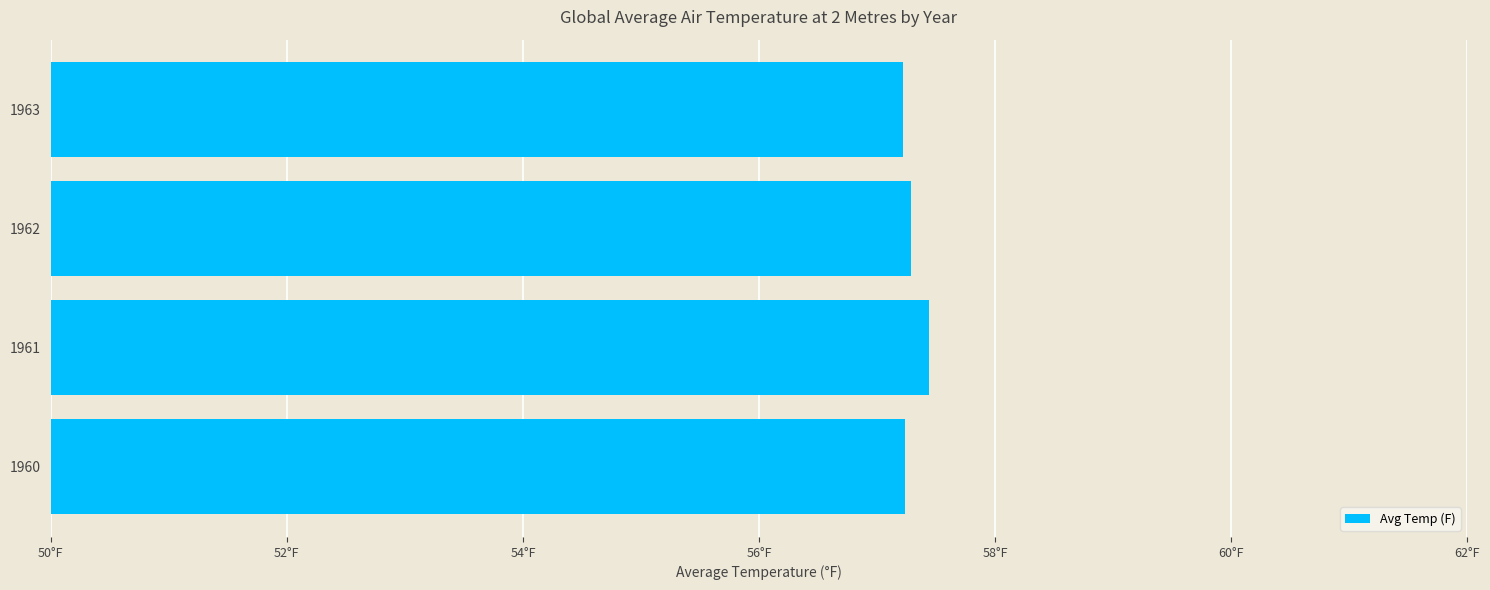

What is the maximum value shown in the chart?

57.4